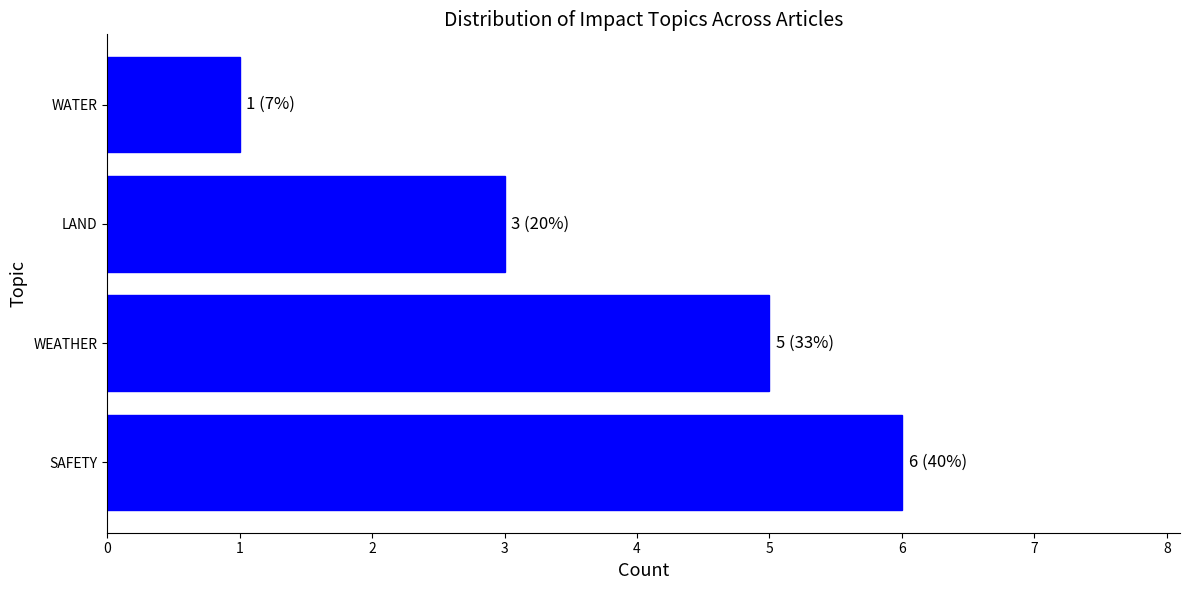

How many bars are there in total?

4